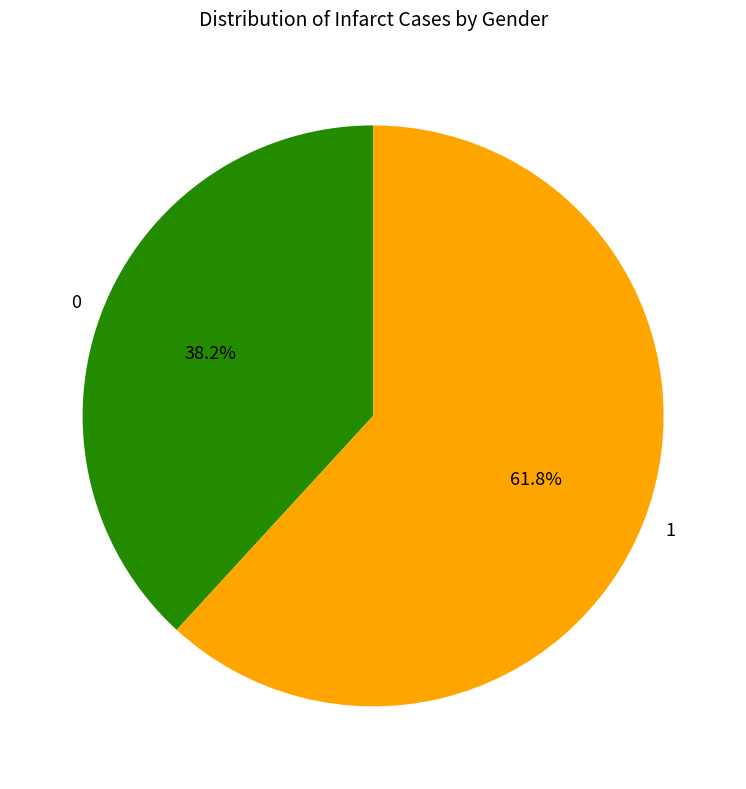

Is there any slice that represents more than half of the pie?

Yes